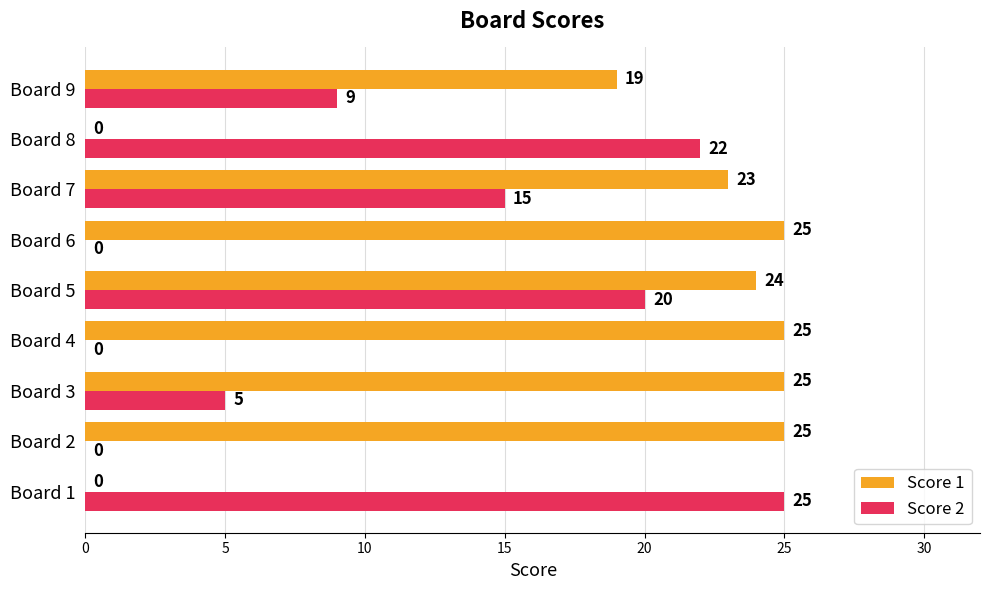

Between Board 2 and Board 8, which series saw the biggest shift?

Score 1